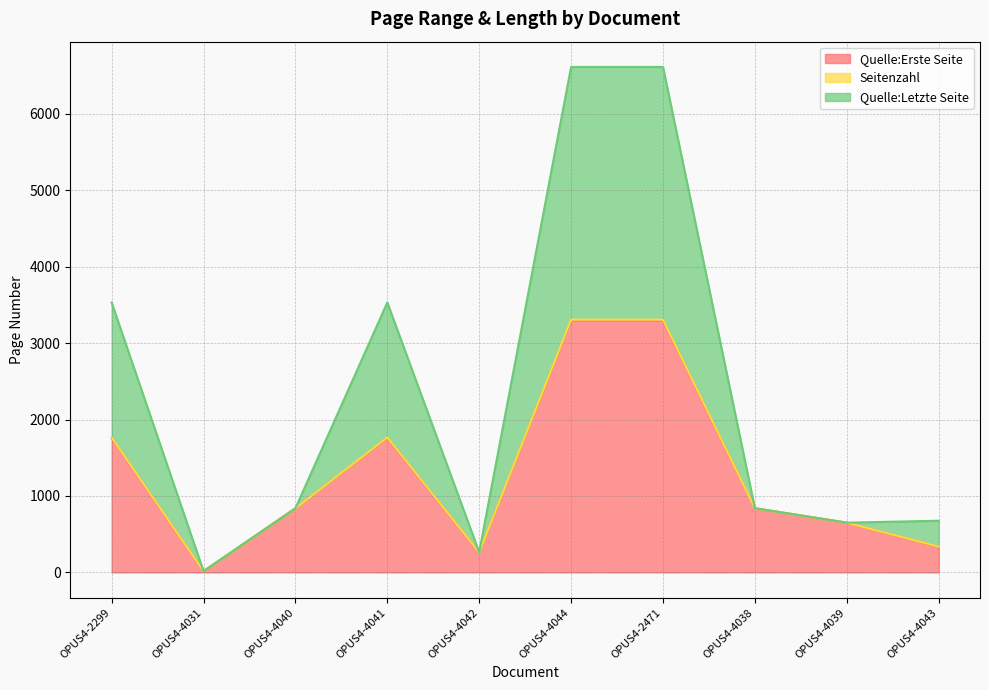

At which label does Quelle:Erste Seite reach its peak?

OPUS4-4044